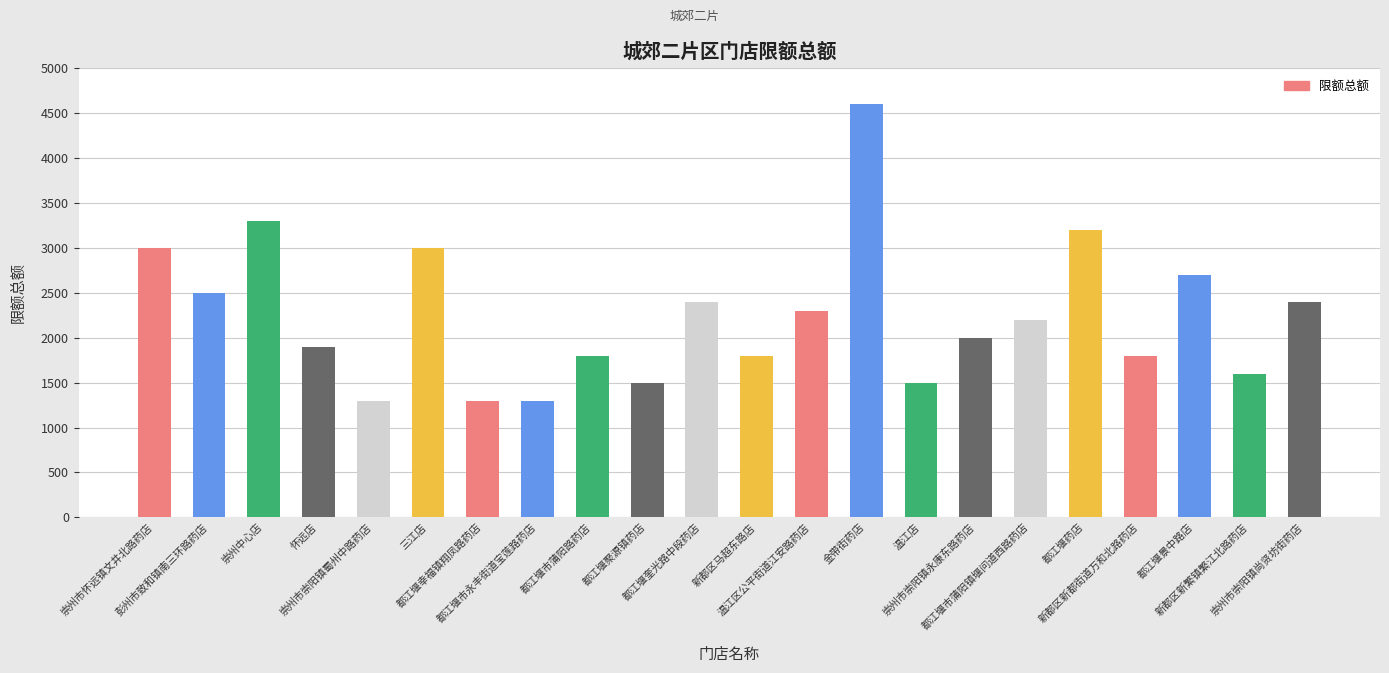

Count the number of categories in the chart.

22